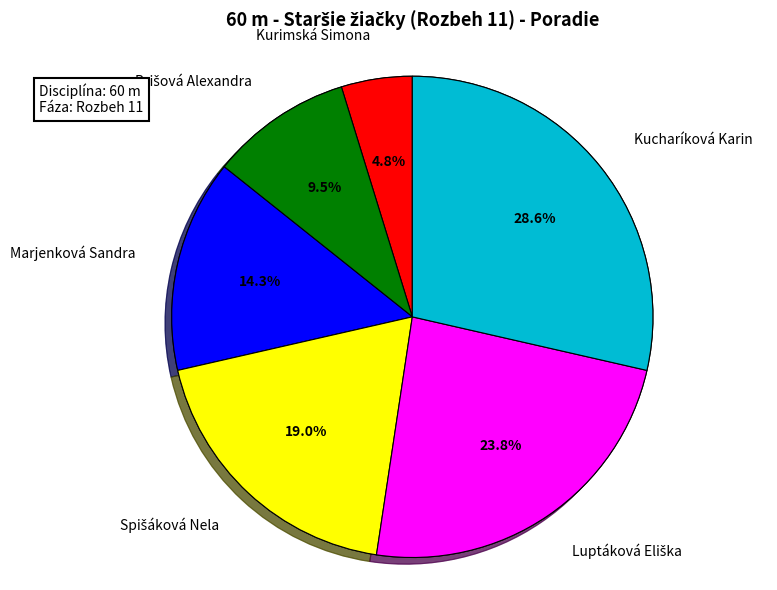

To the nearest percent, what portion does Marjenková Sandra represent?

14%